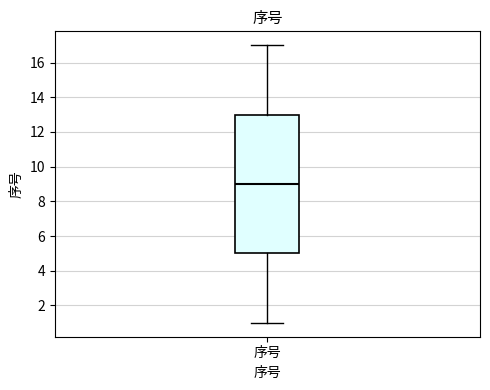

Transcribe this box plot: give where the median line is, the range the box spans, and where the two whiskers end, as read against the y-axis. The values are not printed on the chart, so give them approximately, as read against the axis.

median 9, box 5 to 13, whiskers 1 to 17